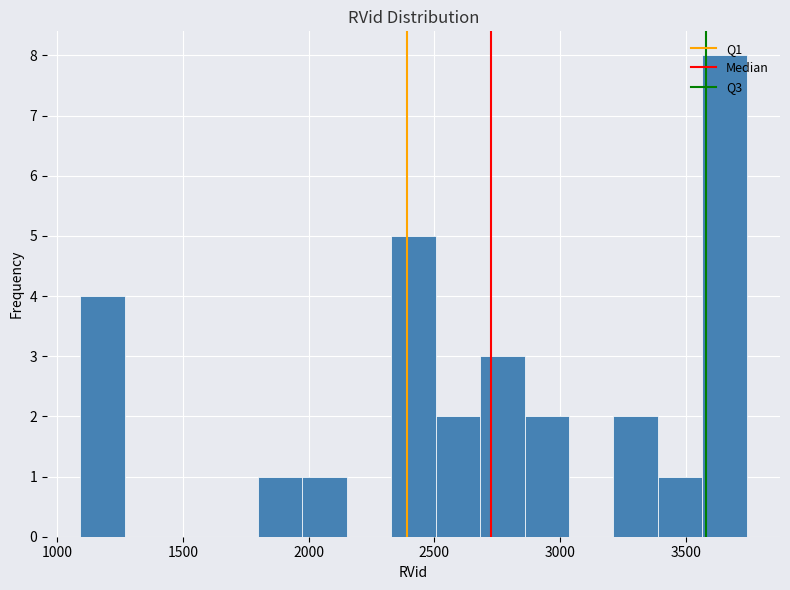

Read against the x-axis, roughly where is the centre of the tallest bar?

3650